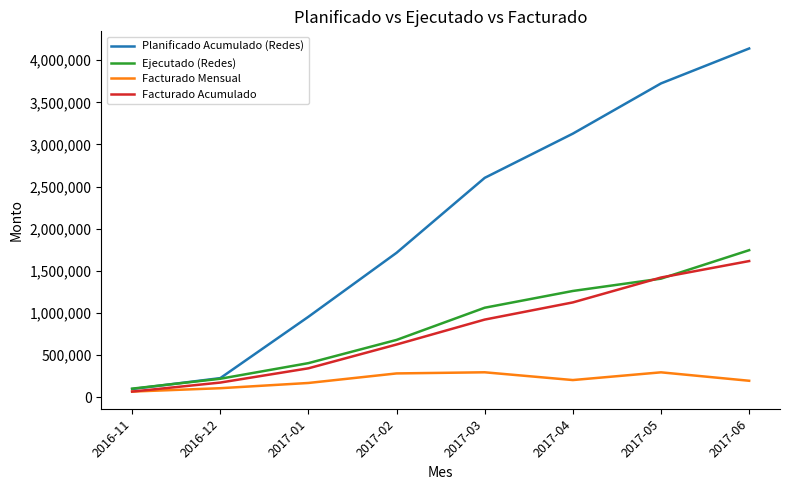

Which series has the widest spread of values?

Planificado Acumulado (Redes)